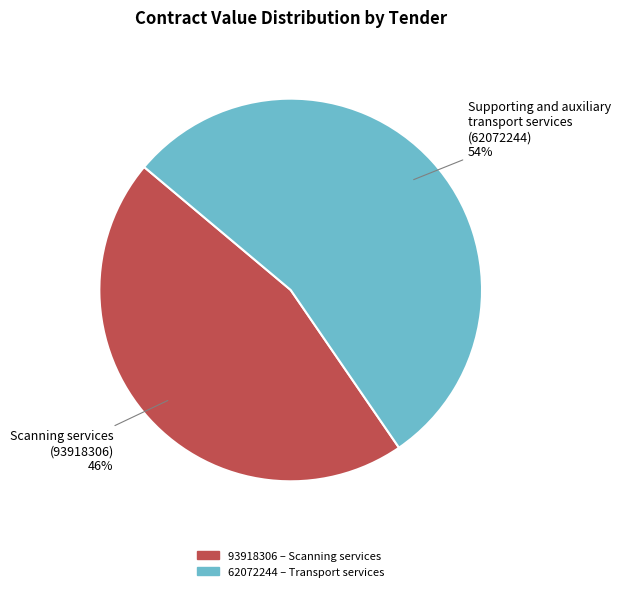

To the nearest percent, what is the average slice percentage?

50%